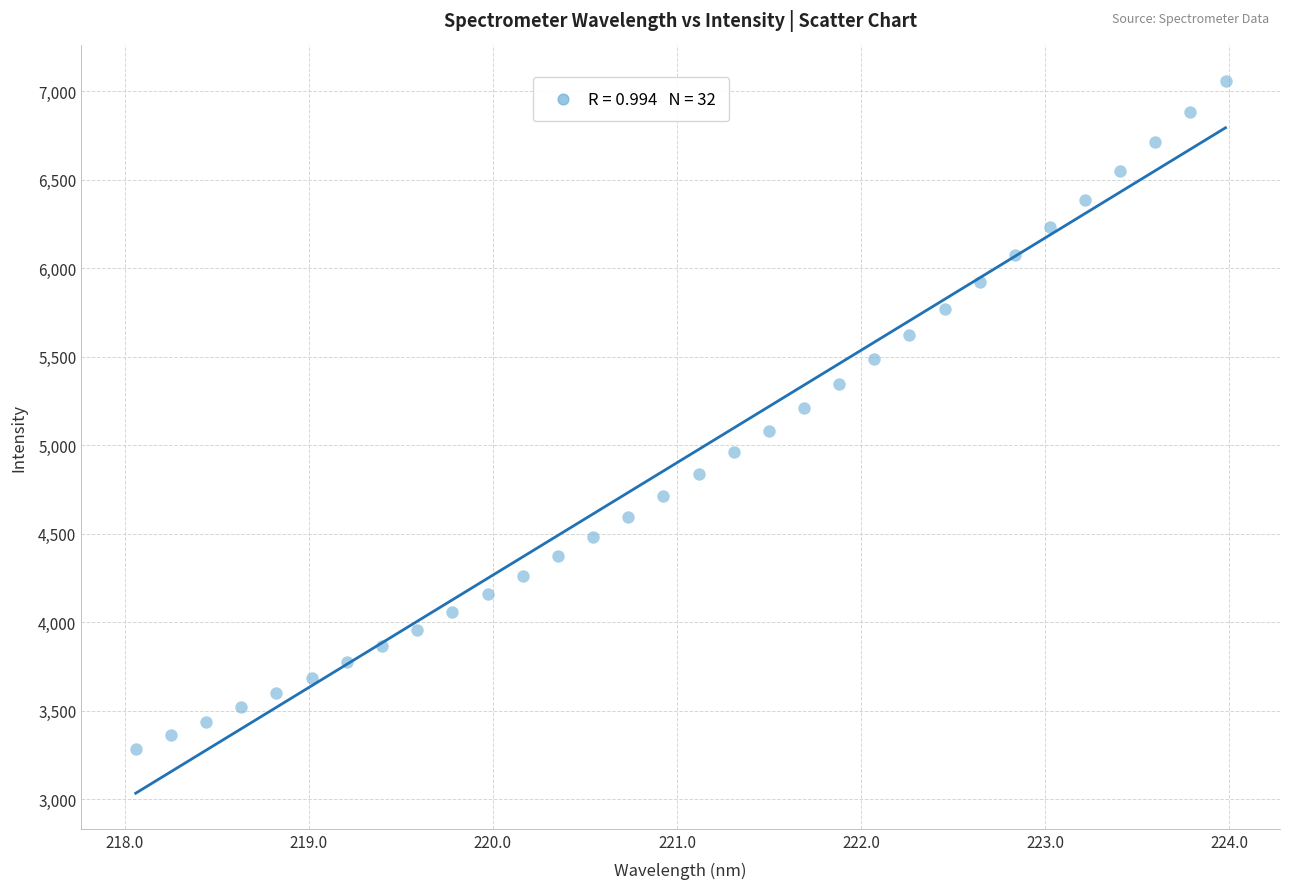

What is the range of Y values (max minus min)?

3769.1